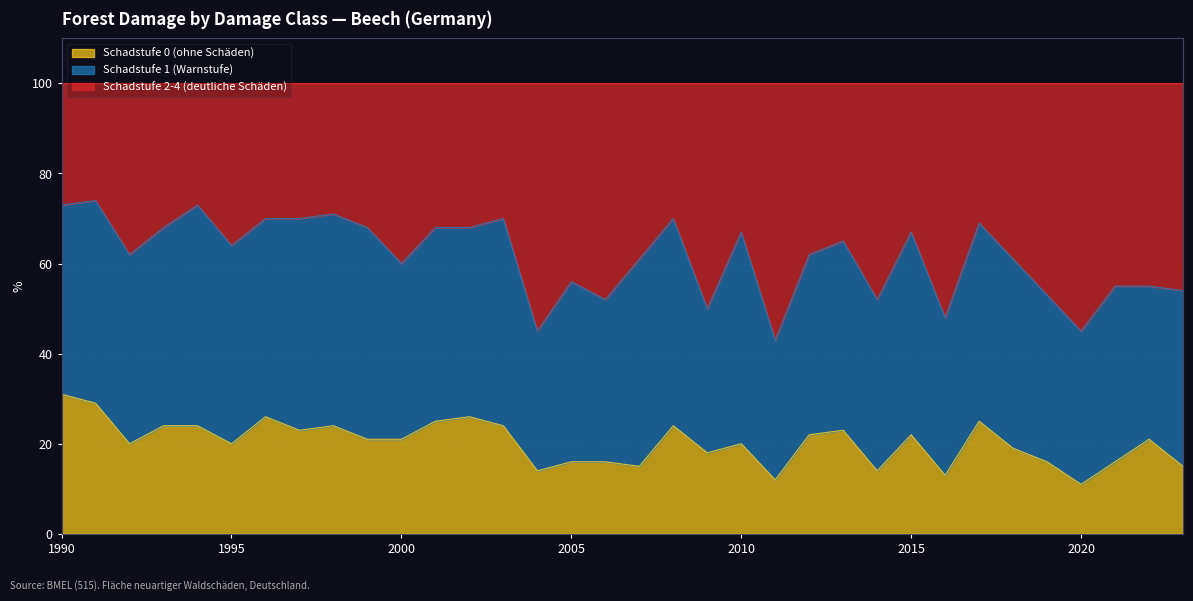

What is the maximum value for Schadstufe 0 (ohne Schäden)?

31